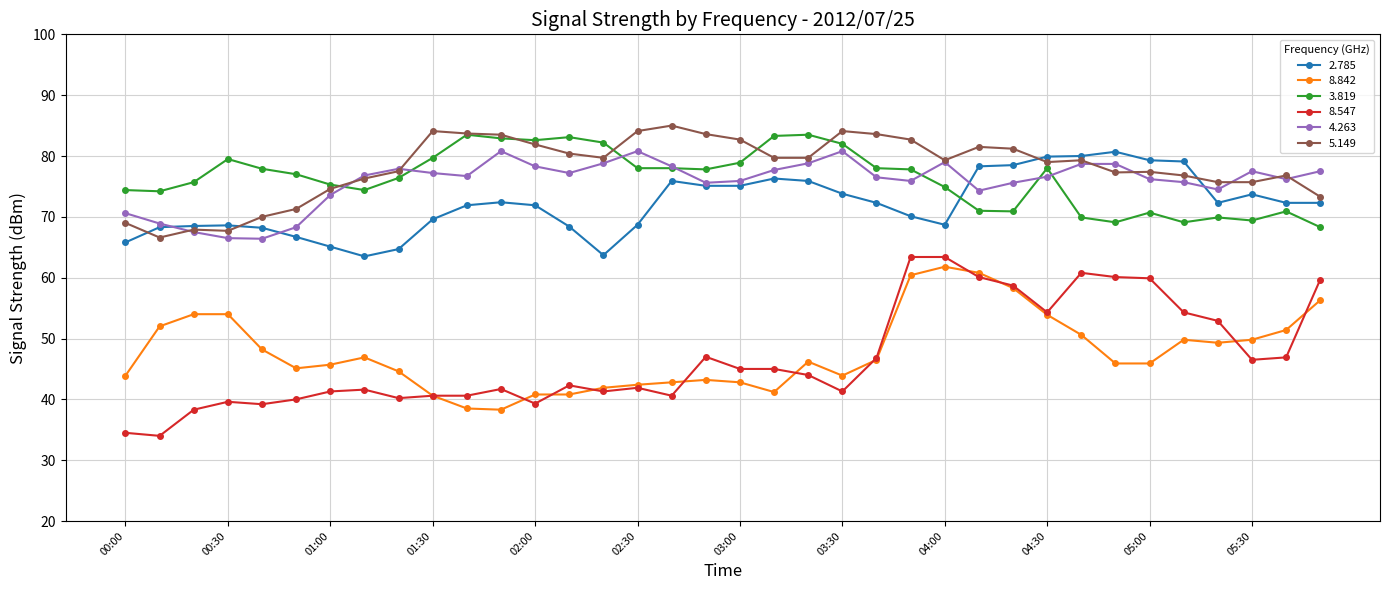

What is the value of the 4.263 point at the 26th from the left?

74.3